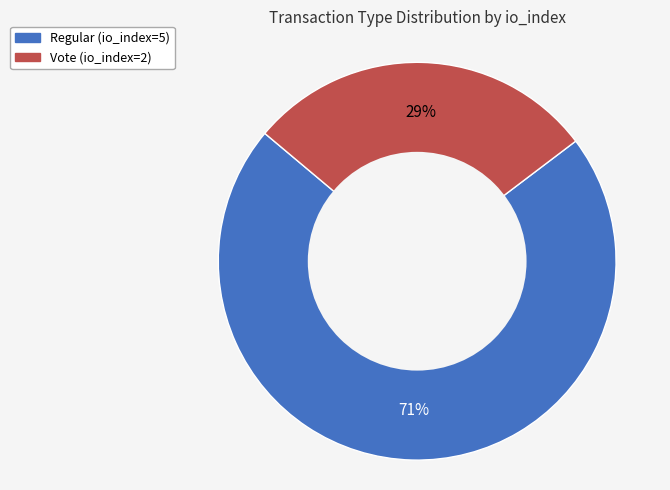

To the nearest percent, what is the average slice percentage?

50%